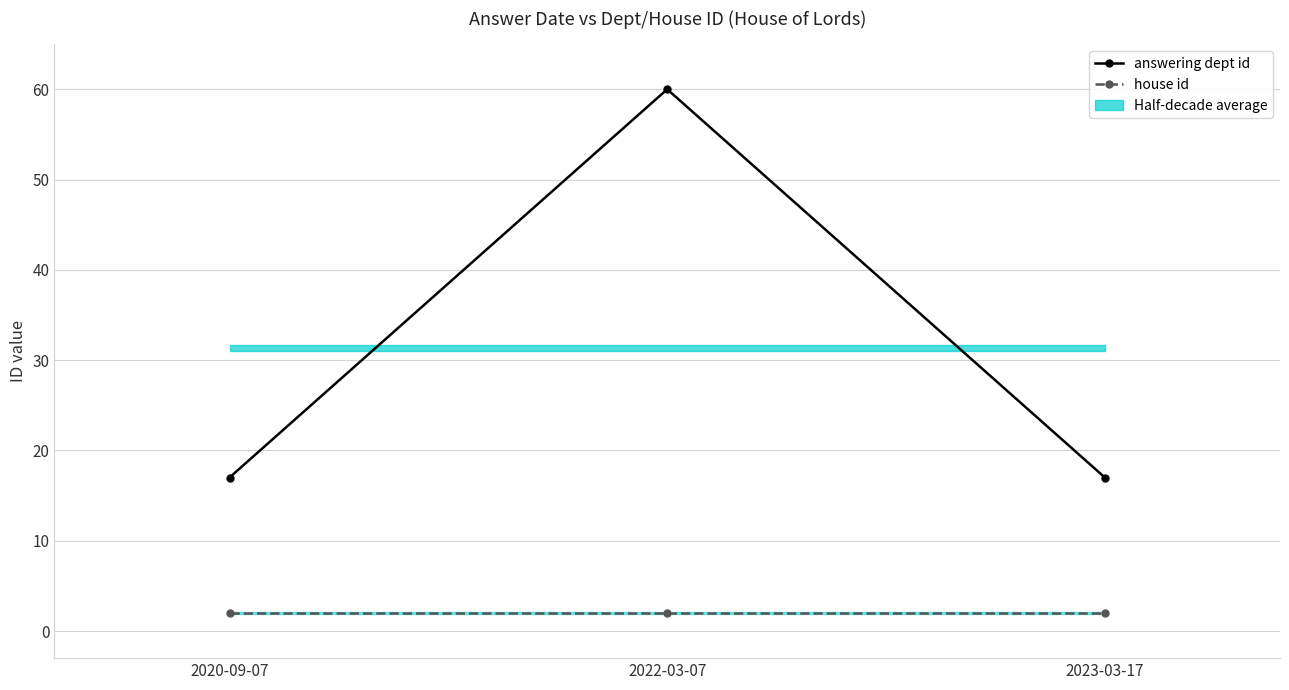

Where is house id nearest to the value 2?

2020-09-07